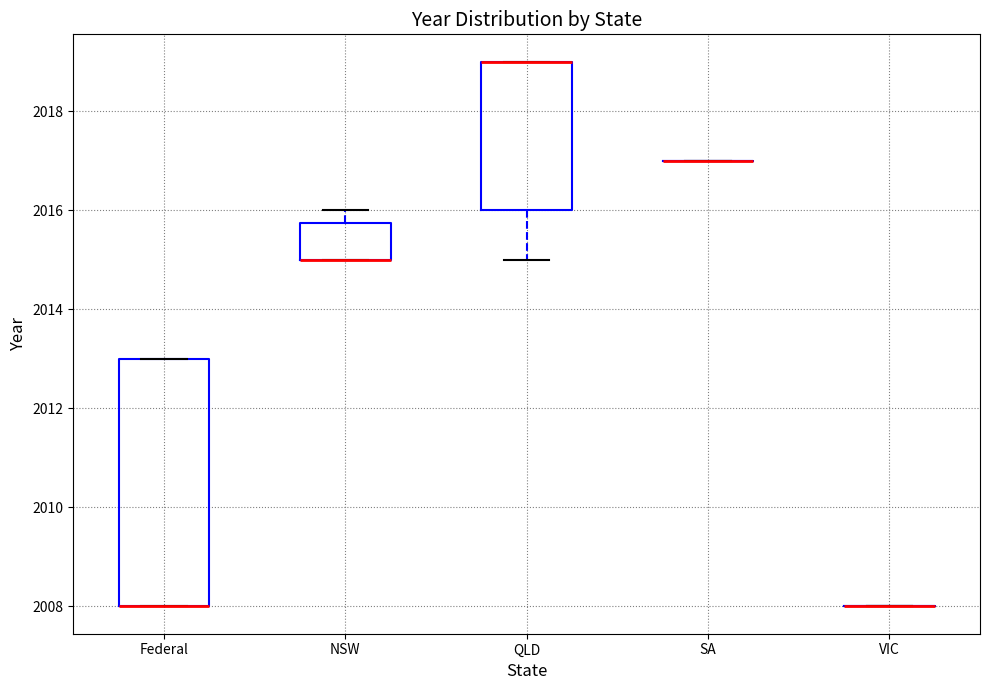

Which box is the tallest, from its lower edge to its upper edge?

Federal